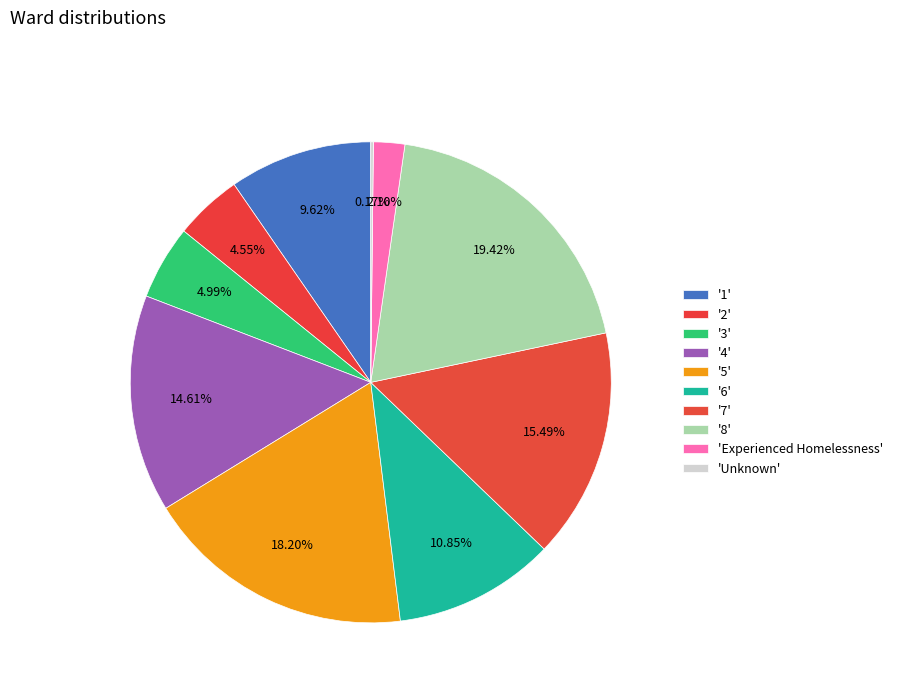

Count the number of slices in the pie.

10